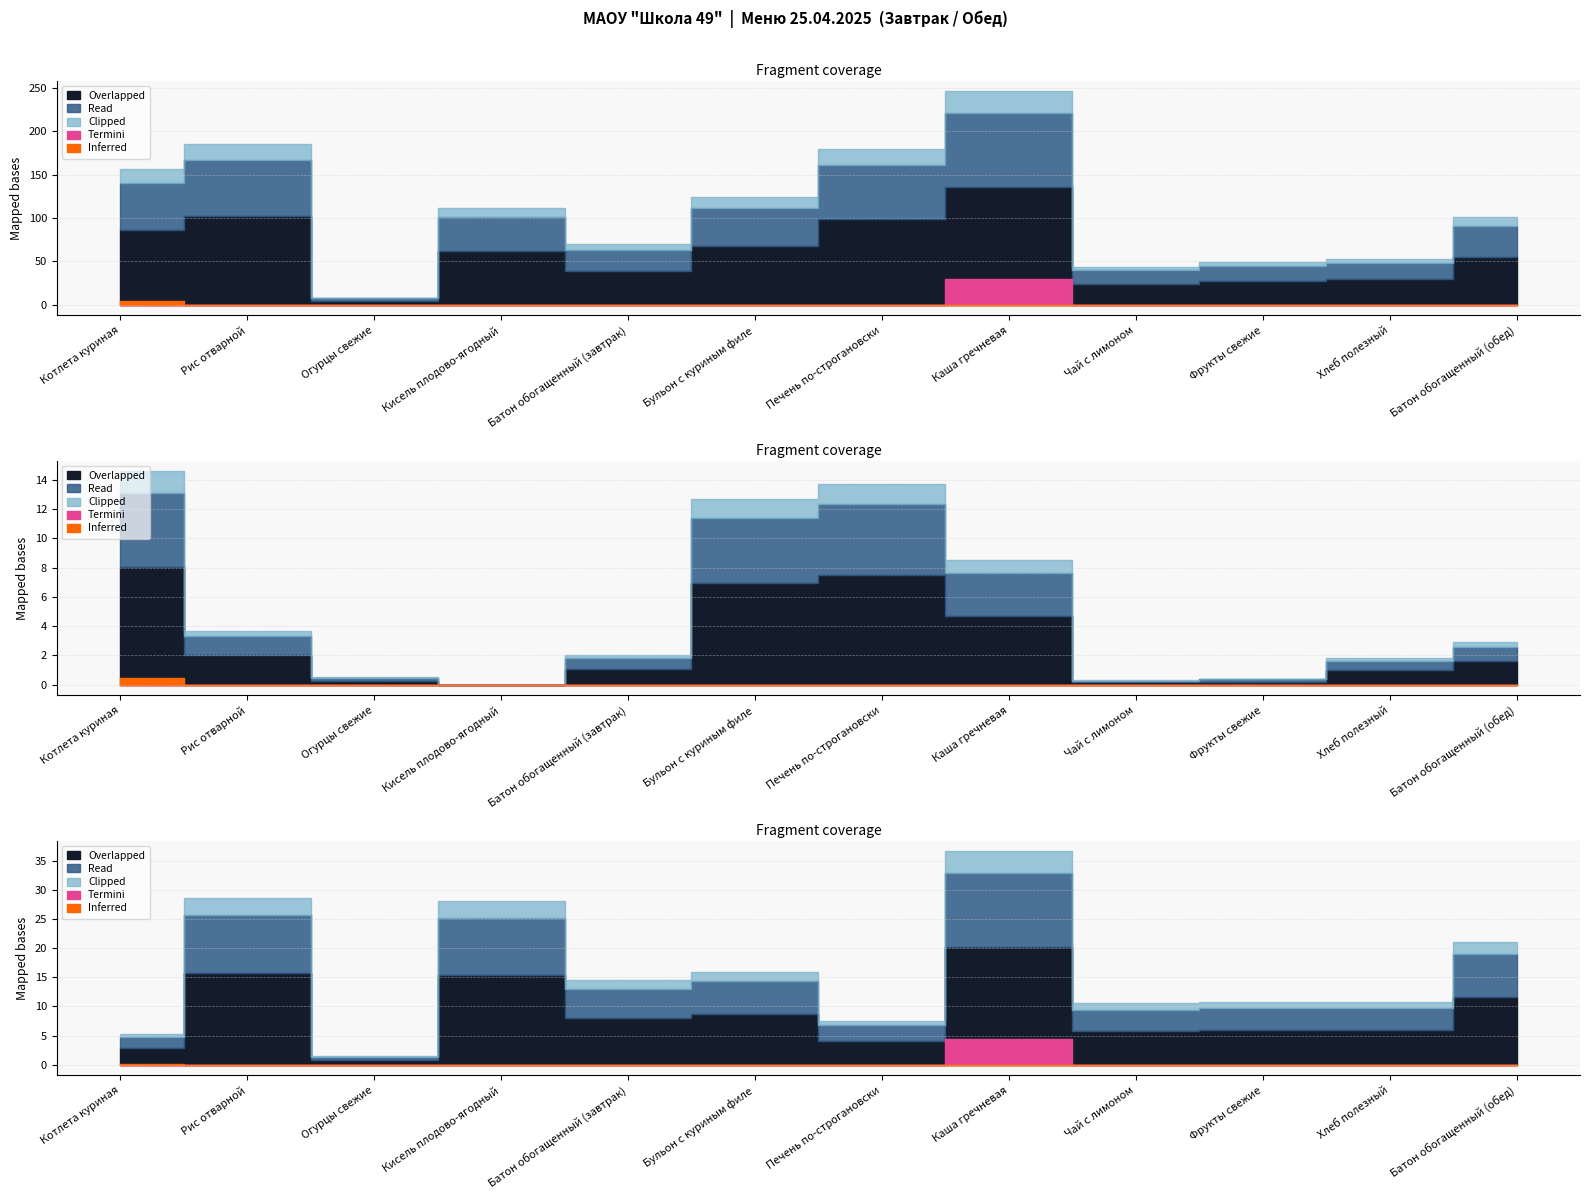

What is the sum of all Углеводы values?

190.8